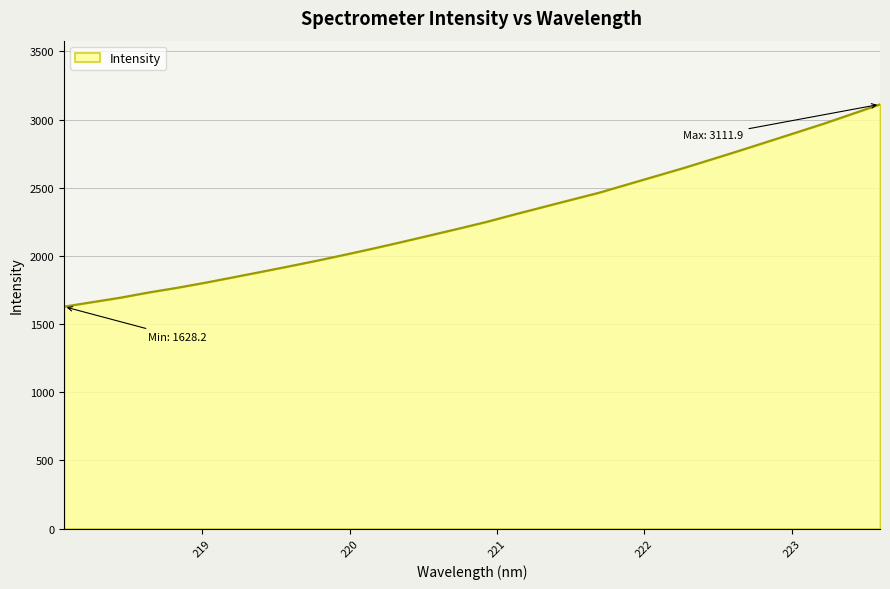

What is the difference between the maximum and minimum values?

1483.7